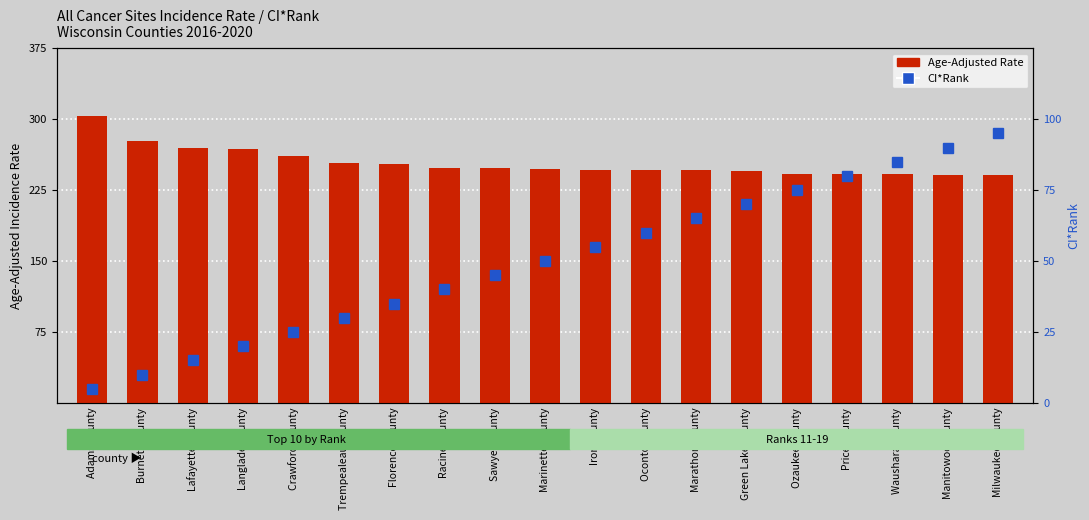

What value does the CI*Rank series have at Adams County?

1.0